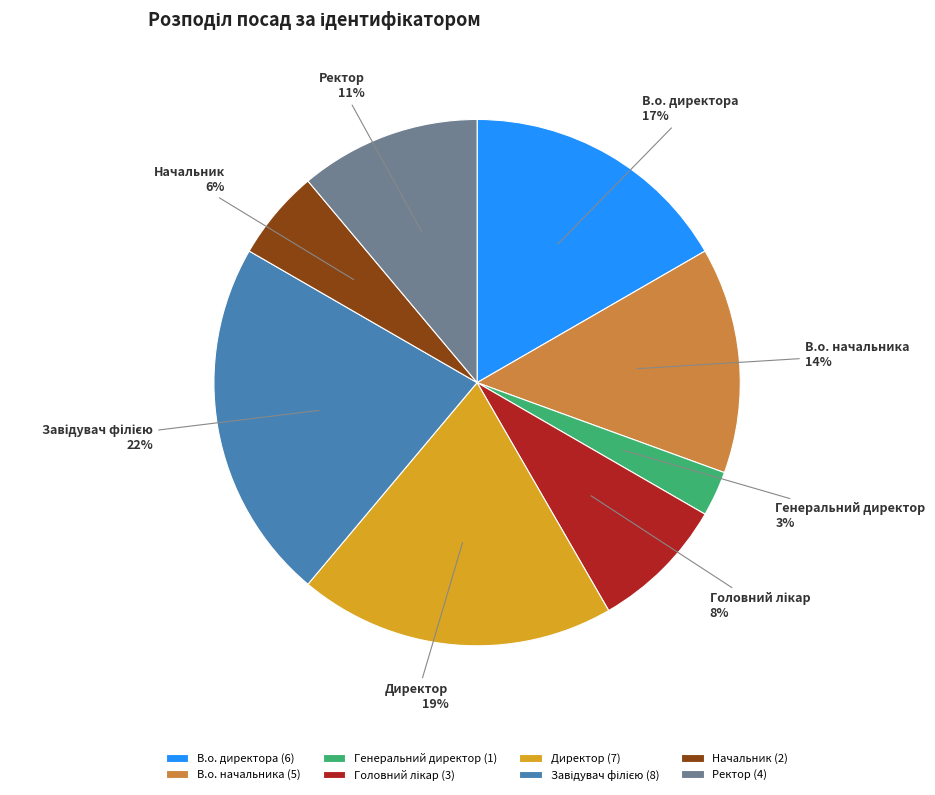

True or false: Директор accounts for 5% of the total.

False